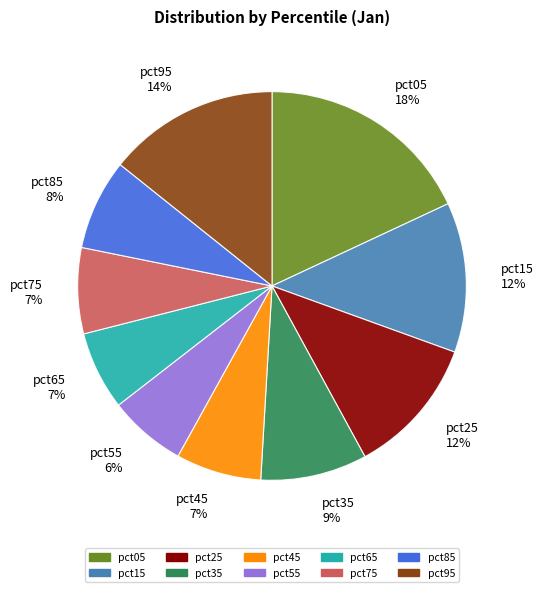

Combined, do pct85 8% and pct95 14% account for over 50%?

No